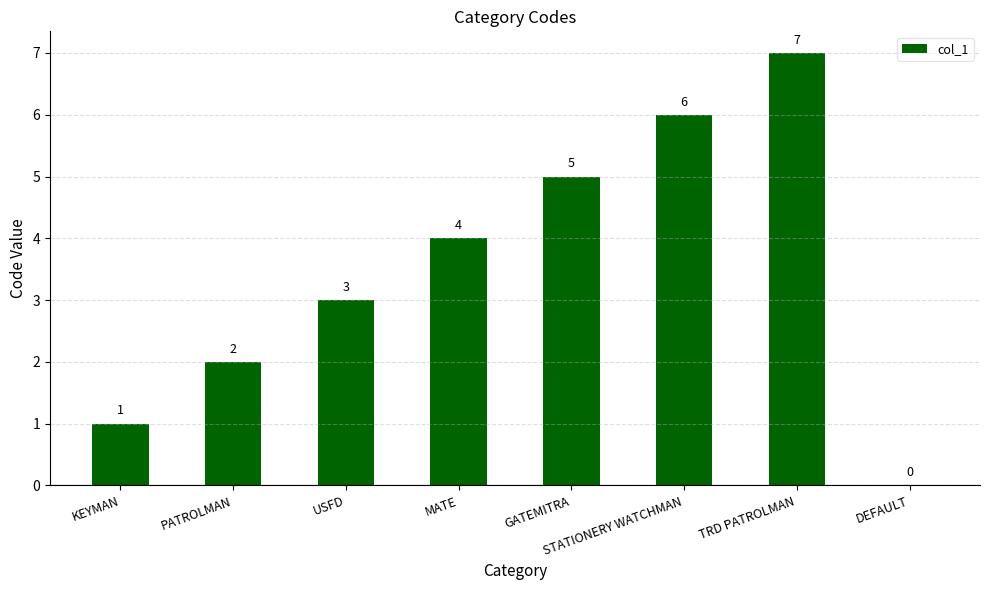

At which label is the value closest to 3?

USFD